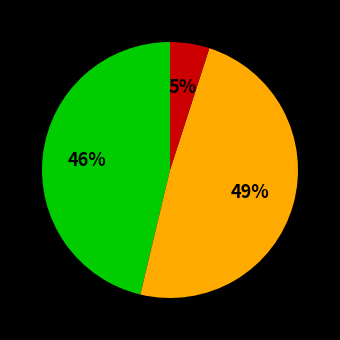

Count the number of slices in the pie.

3